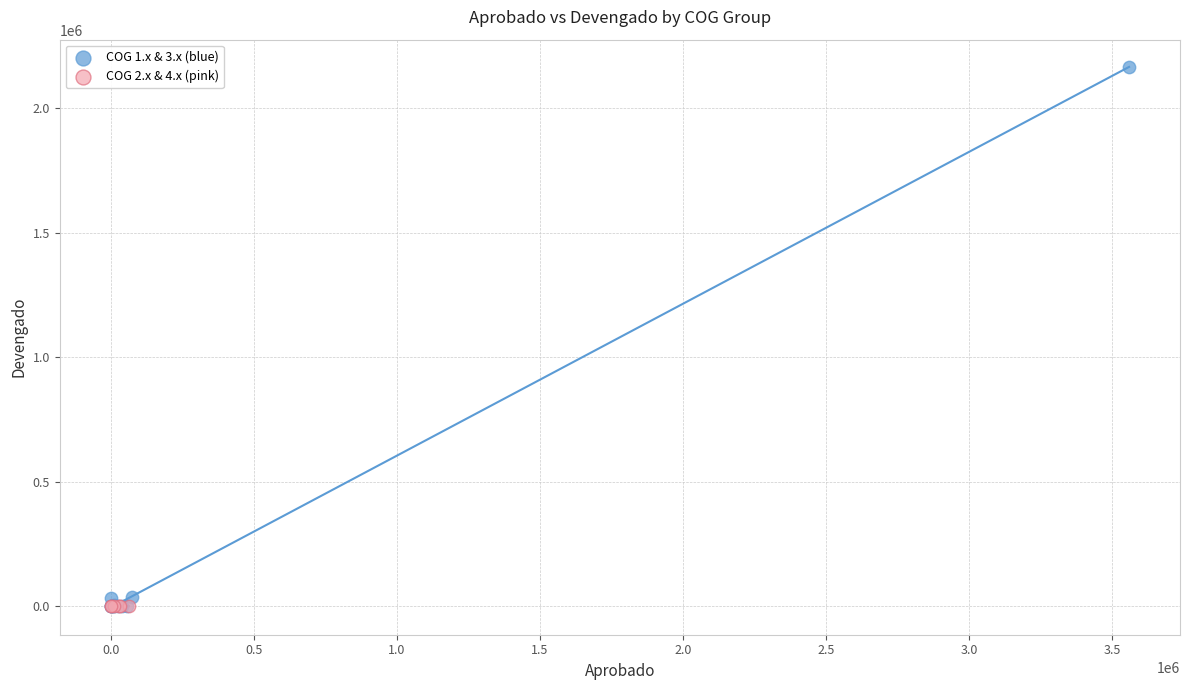

Which series contains the highest Y value?

COG 1.x & 3.x (blue)